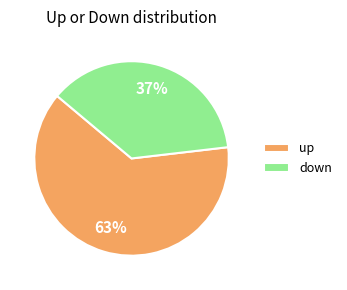

Which has a higher value, up or down?

up